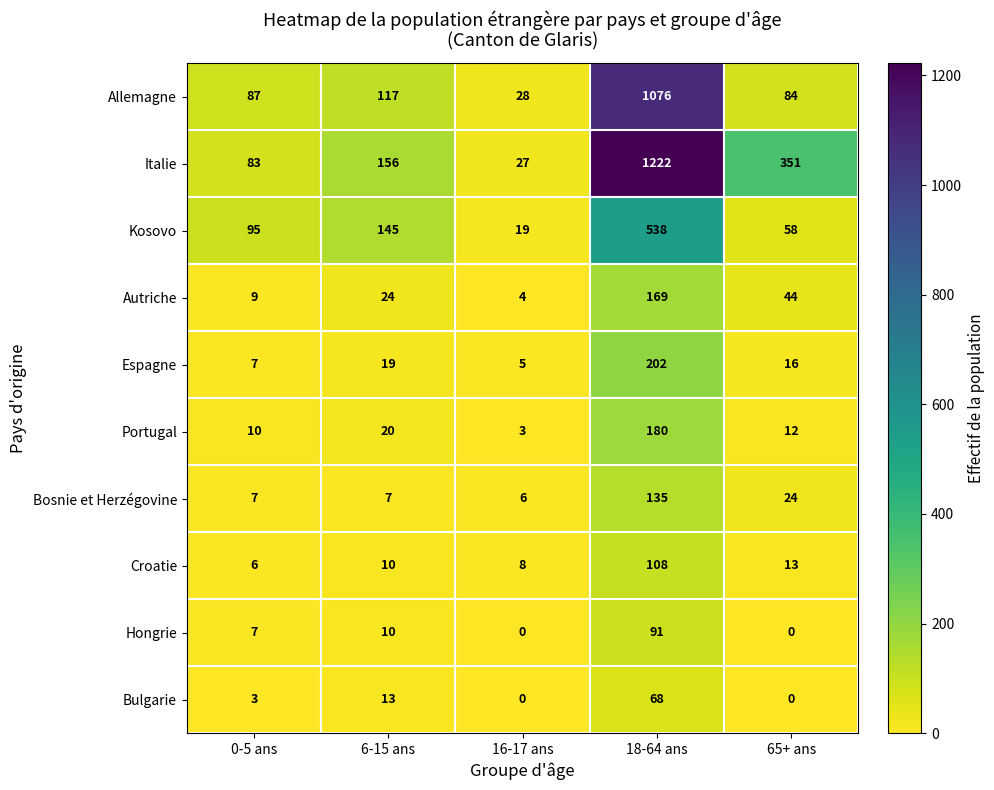

Which series has the largest range (max minus min)?

Italie